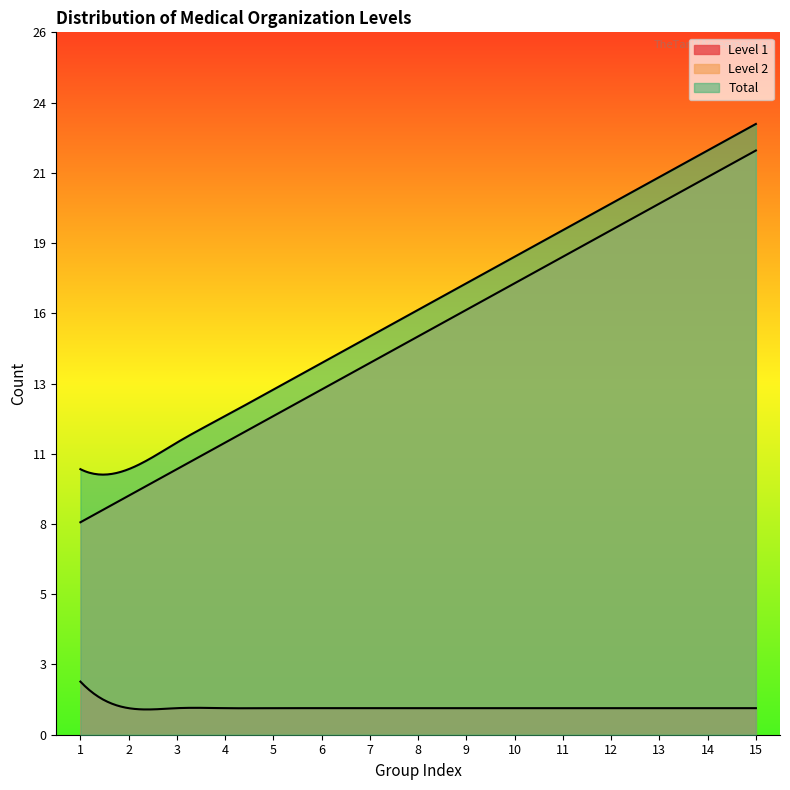

How many data points in Level 2 are above 15?

7